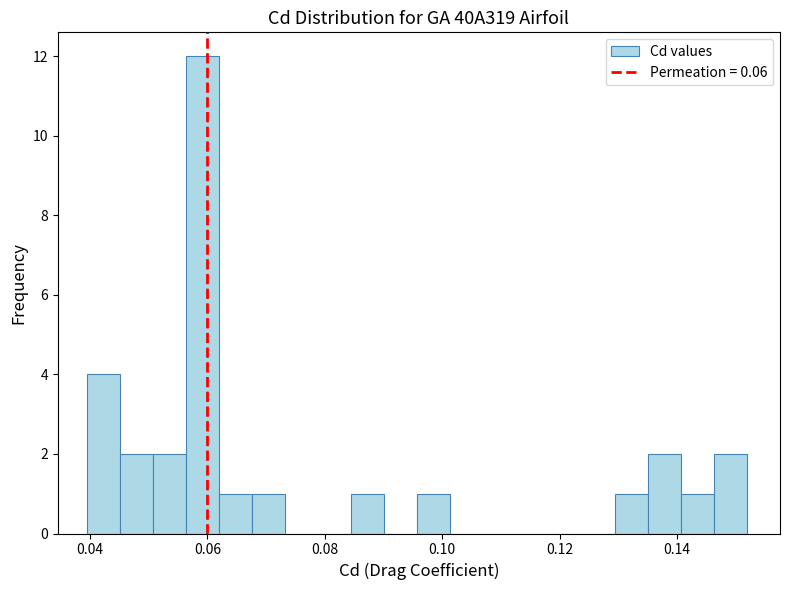

Around what value on the x-axis is the tallest bar? Give the approximate position of its centre, as read against the axis.

0.060